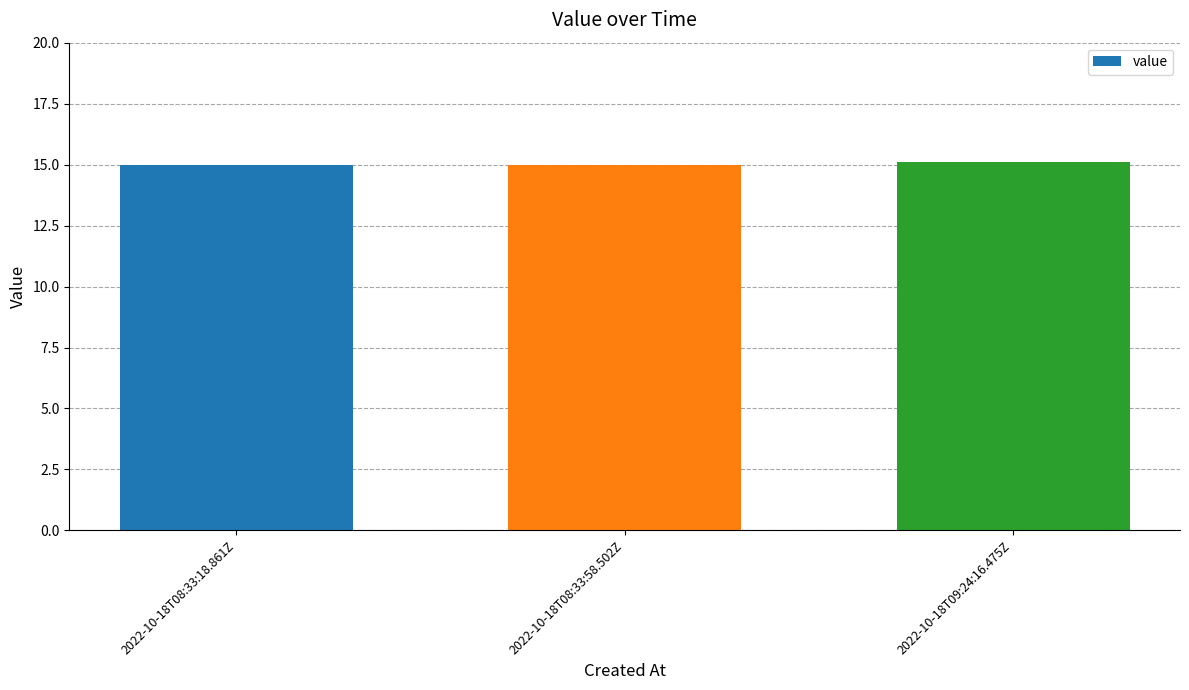

True or false: the data shows 15.0 at 2022-10-18T08:33:58.502Z.

True